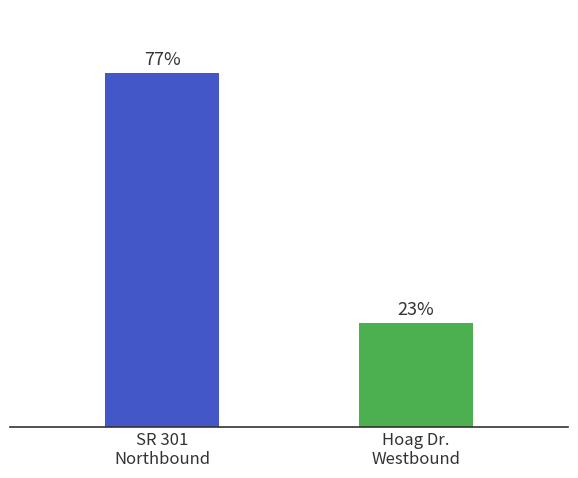

Which label corresponds to the smallest value in the chart?

Hoag Dr.
Westbound